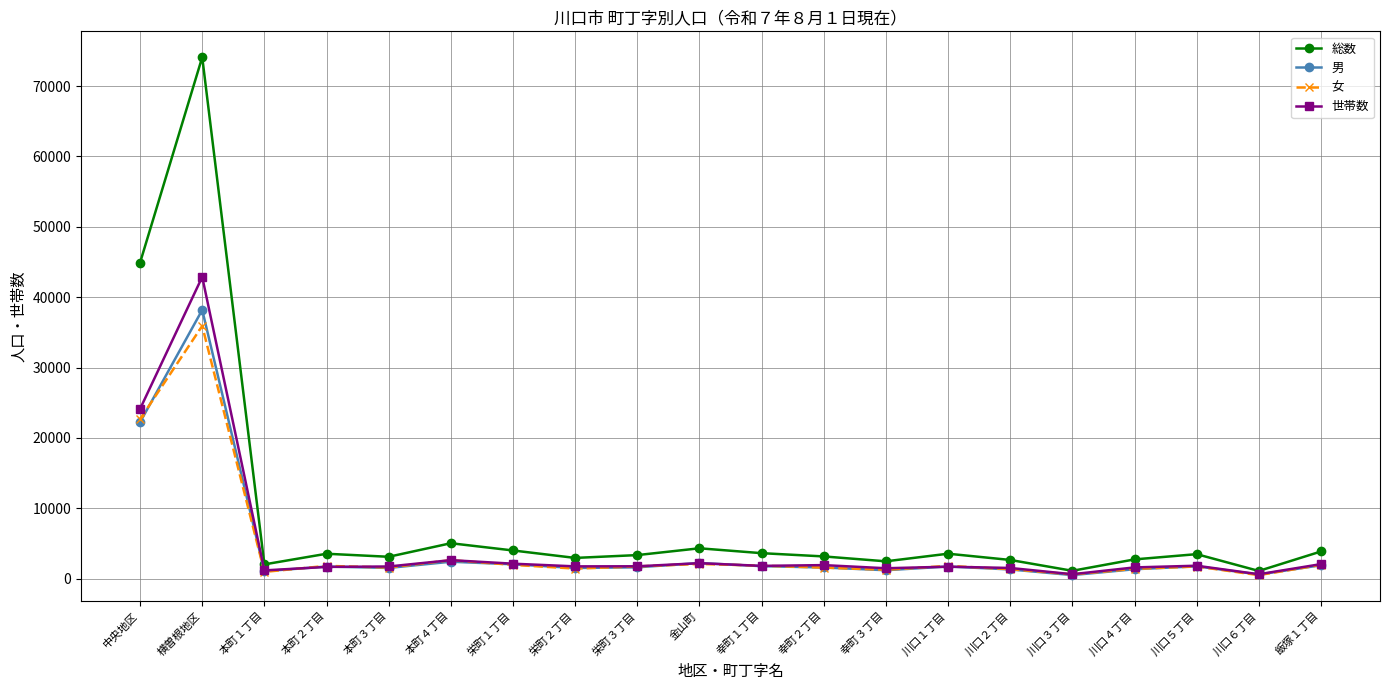

Which series has the largest total across all categories?

総数